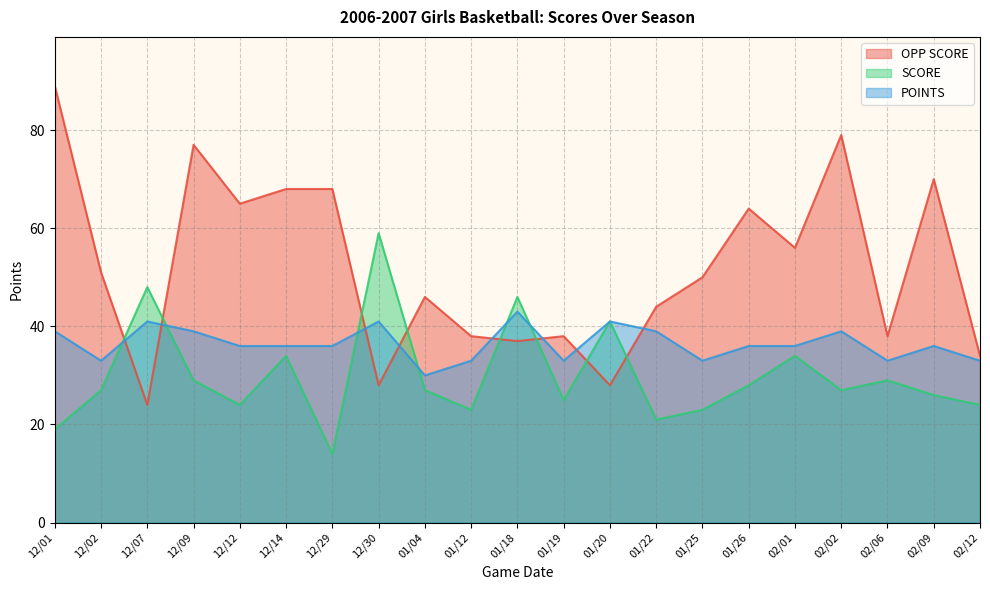

How many lines are shown in the chart?

3